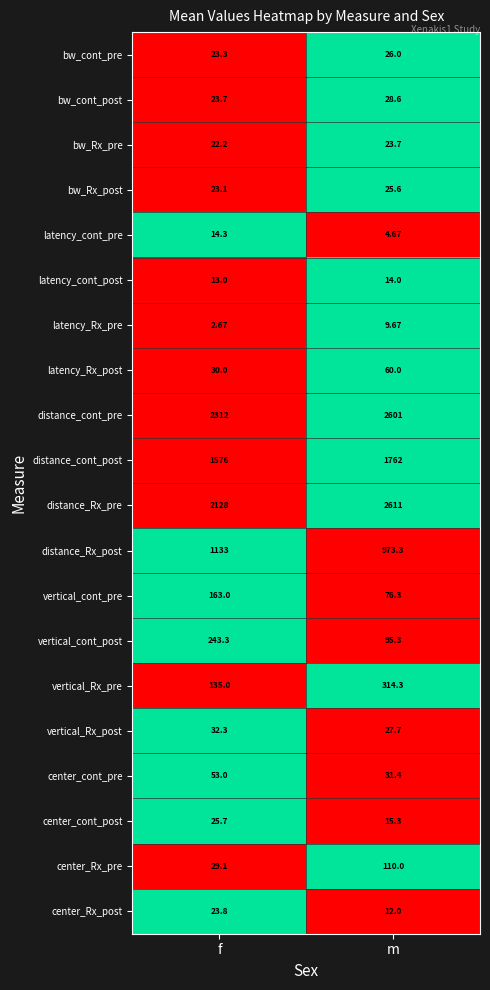

What is the maximum value shown in the chart?

2611.0